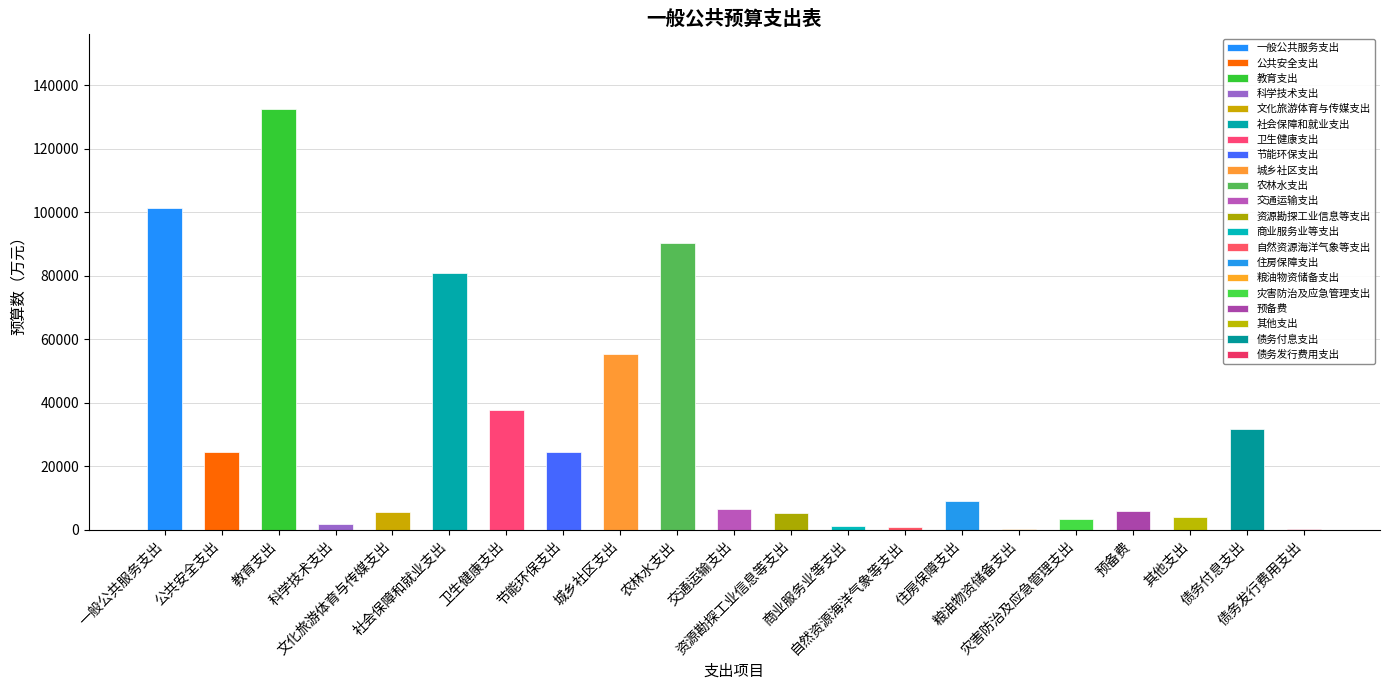

What is the sum of all values?

623280.0